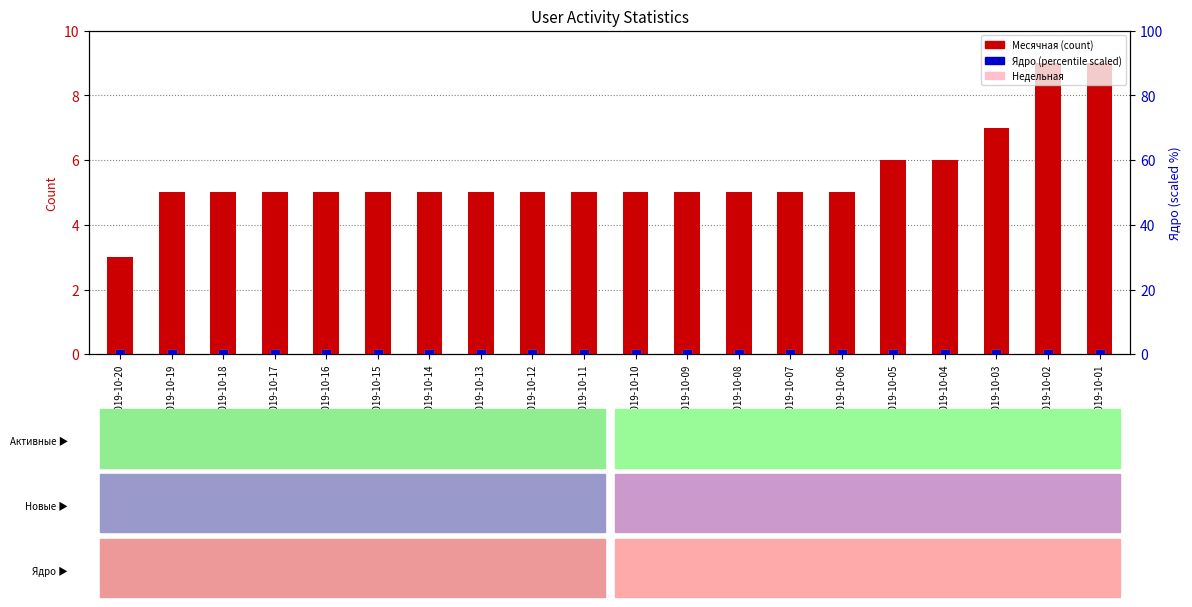

Which series contains the lowest Y value?

Недельная